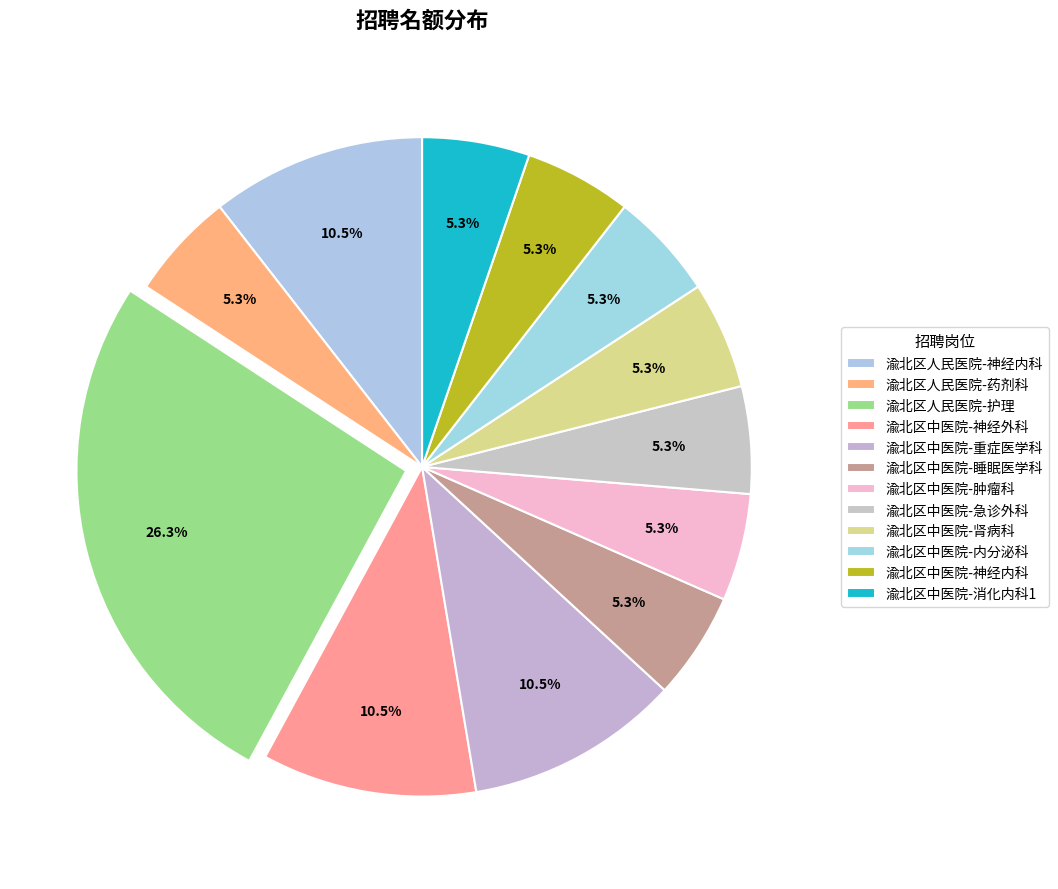

Rank the categories by value from highest to lowest.

渝北区人民医院-护理, 渝北区人民医院-神经内科, 渝北区中医院-神经外科, 渝北区中医院-重症医学科, 渝北区人民医院-药剂科, 渝北区中医院-睡眠医学科, 渝北区中医院-肿瘤科, 渝北区中医院-急诊外科, 渝北区中医院-肾病科, 渝北区中医院-内分泌科, 渝北区中医院-神经内科, 渝北区中医院-消化内科1